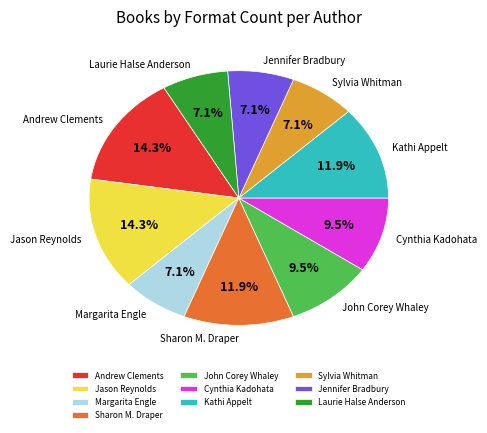

Is Andrew Clements the majority of the pie?

No